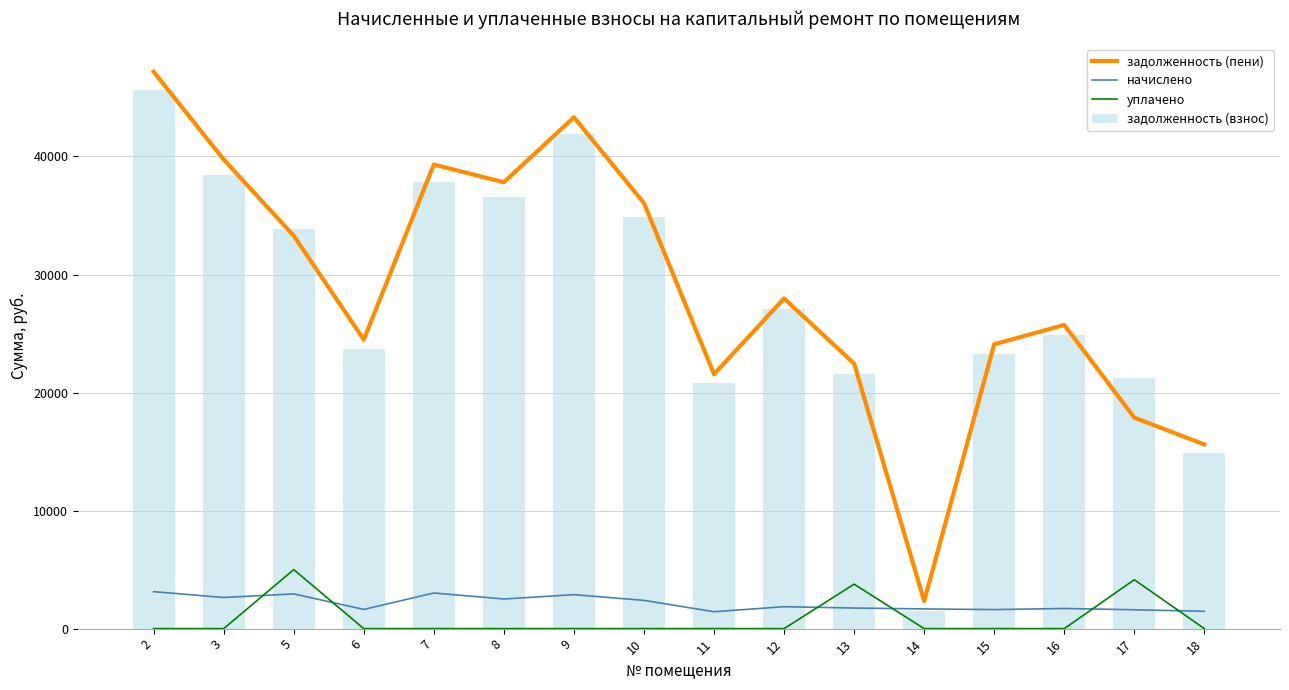

Are the bars grouped side by side (vs. stacked)?

Yes